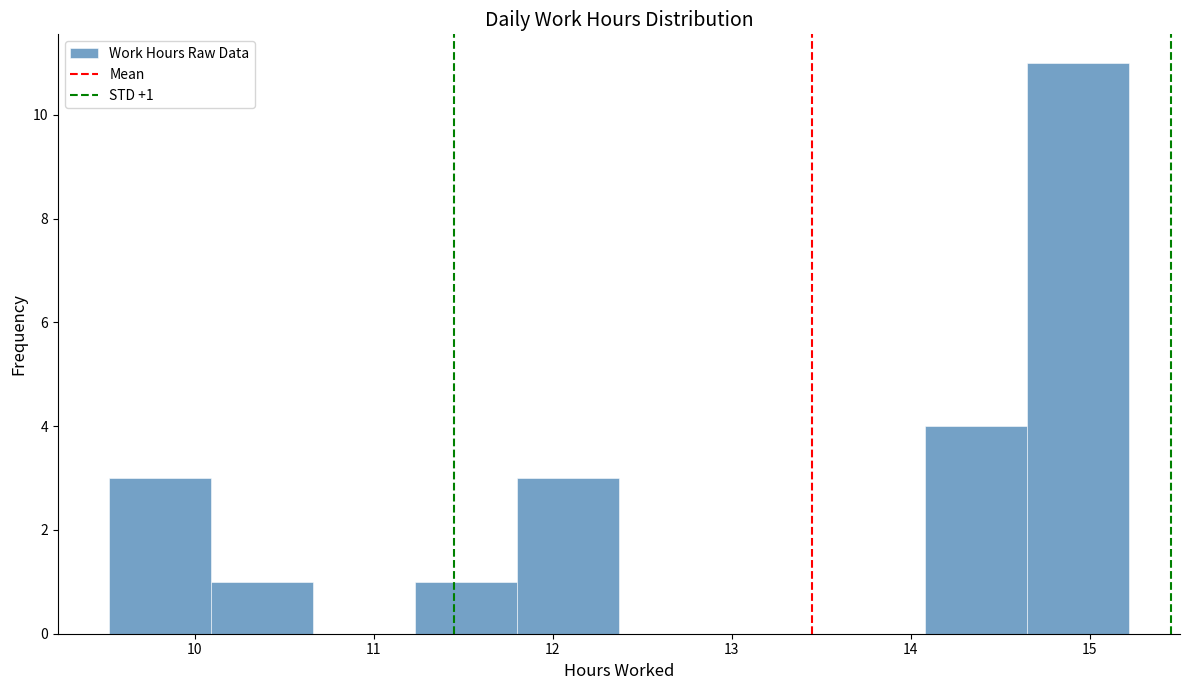

Which range on the x-axis has the tallest bar?

14.65 to 15.22